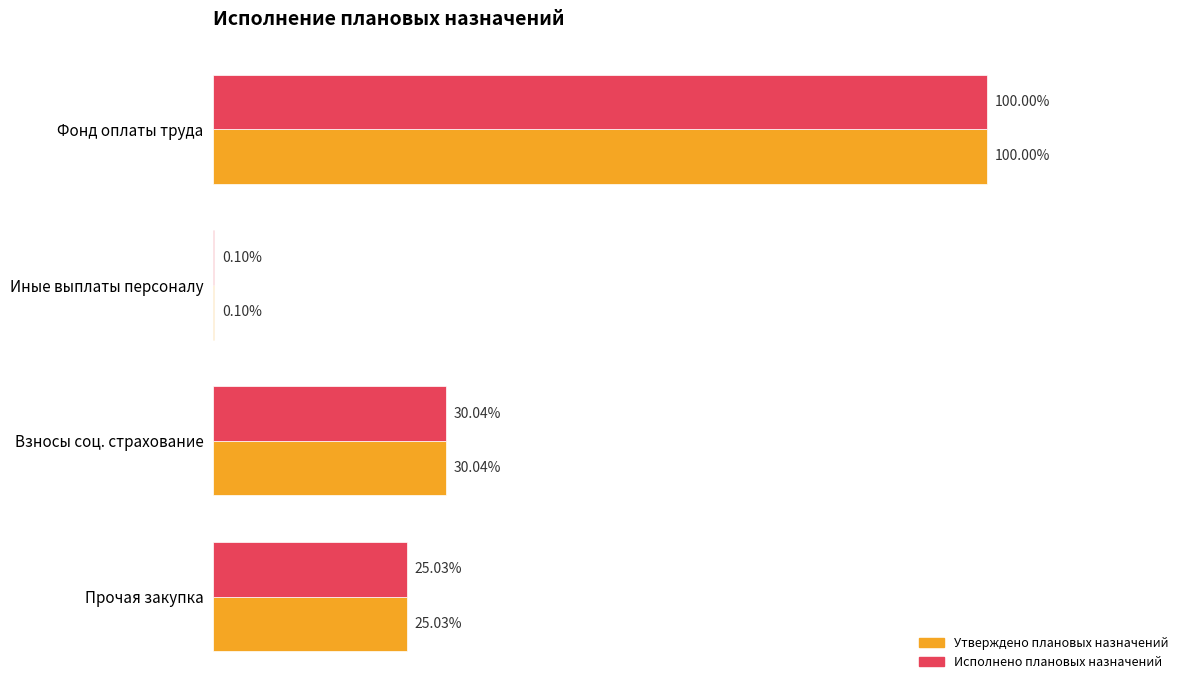

What are all the series names shown in the legend?

Утверждено плановых назначений, Исполнено плановых назначений